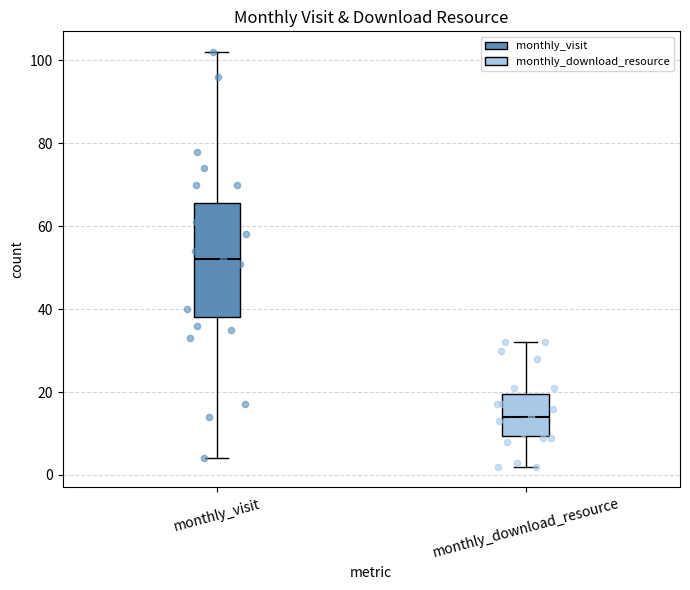

Where does the lower whisker of the box for monthly_visit end on the y-axis? The values are not printed on the chart, so give them approximately, as read against the axis.

4